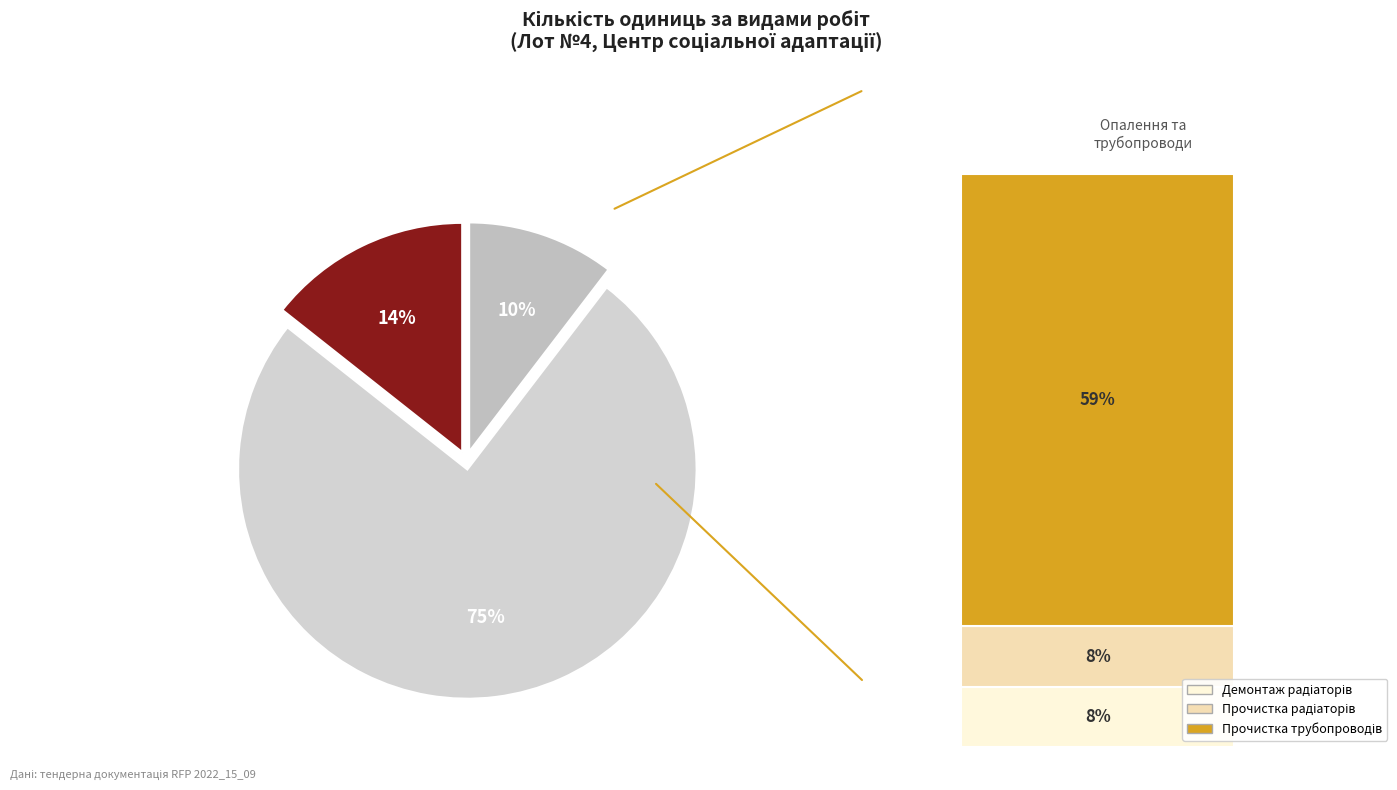

How many segments does this pie chart have?

3